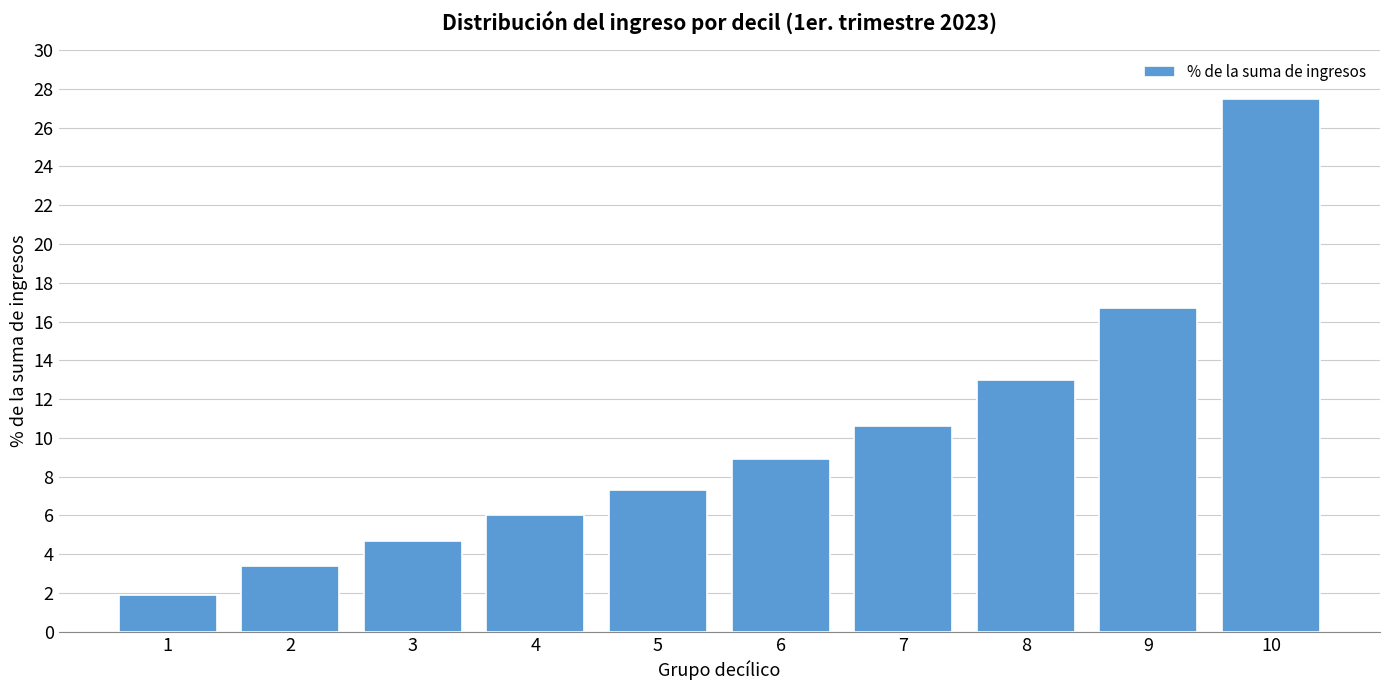

Count the number of data series in this chart.

1